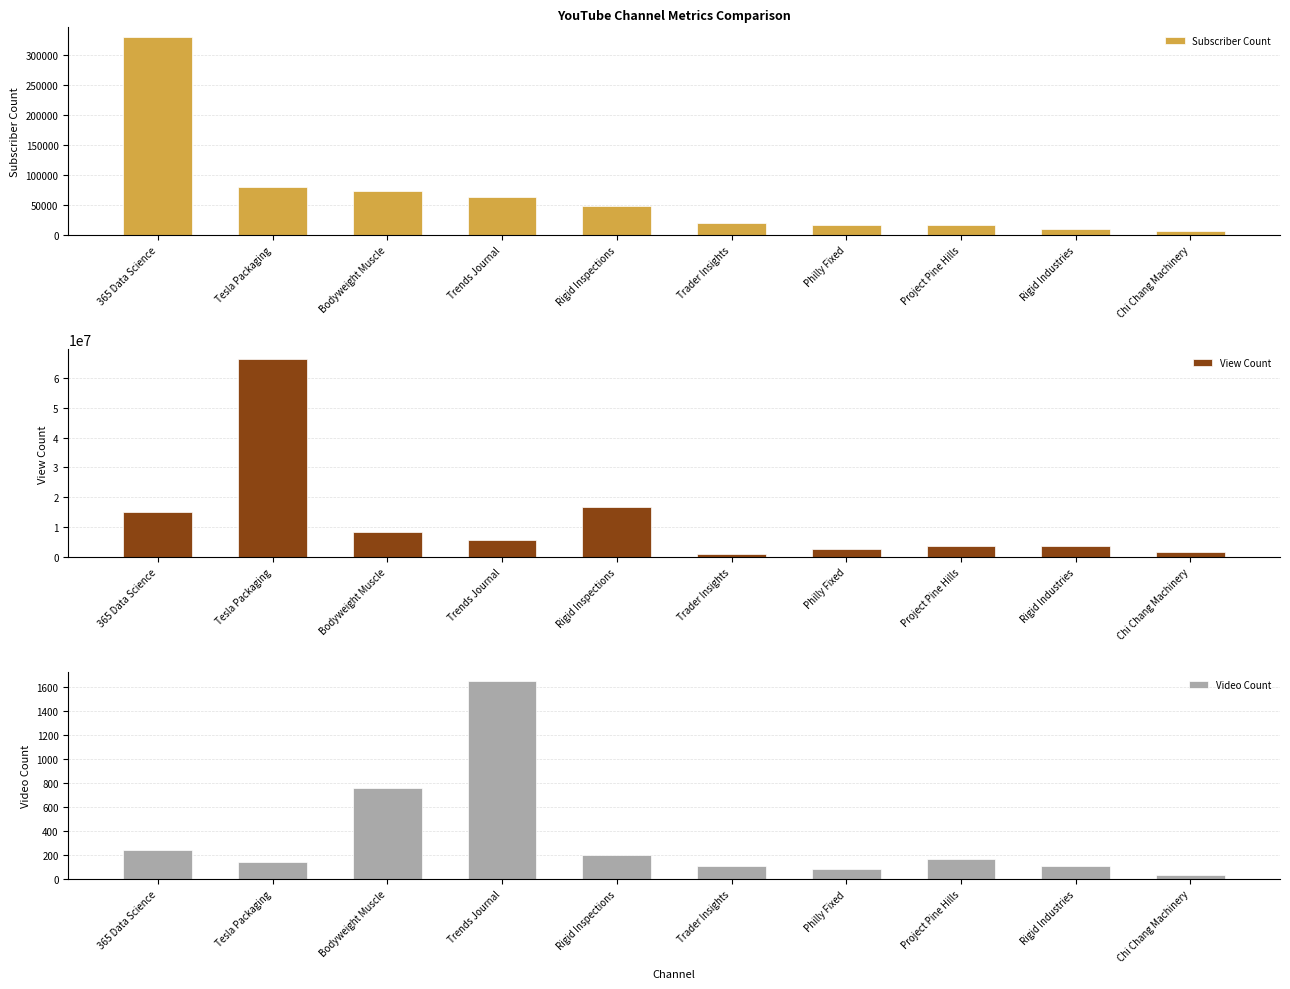

How many data points in View Count are above 5805043?

4